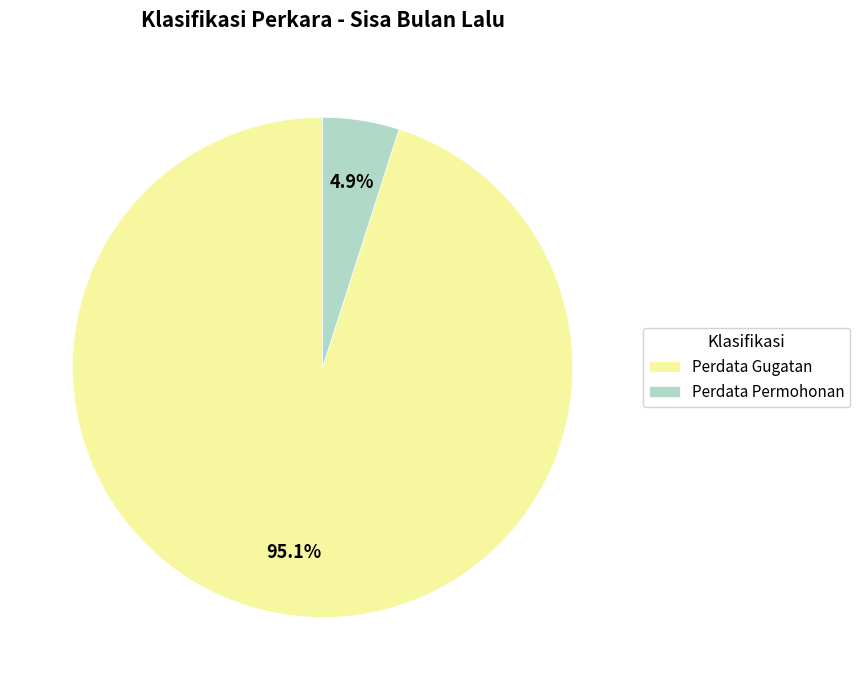

Count the number of slices in the pie.

2